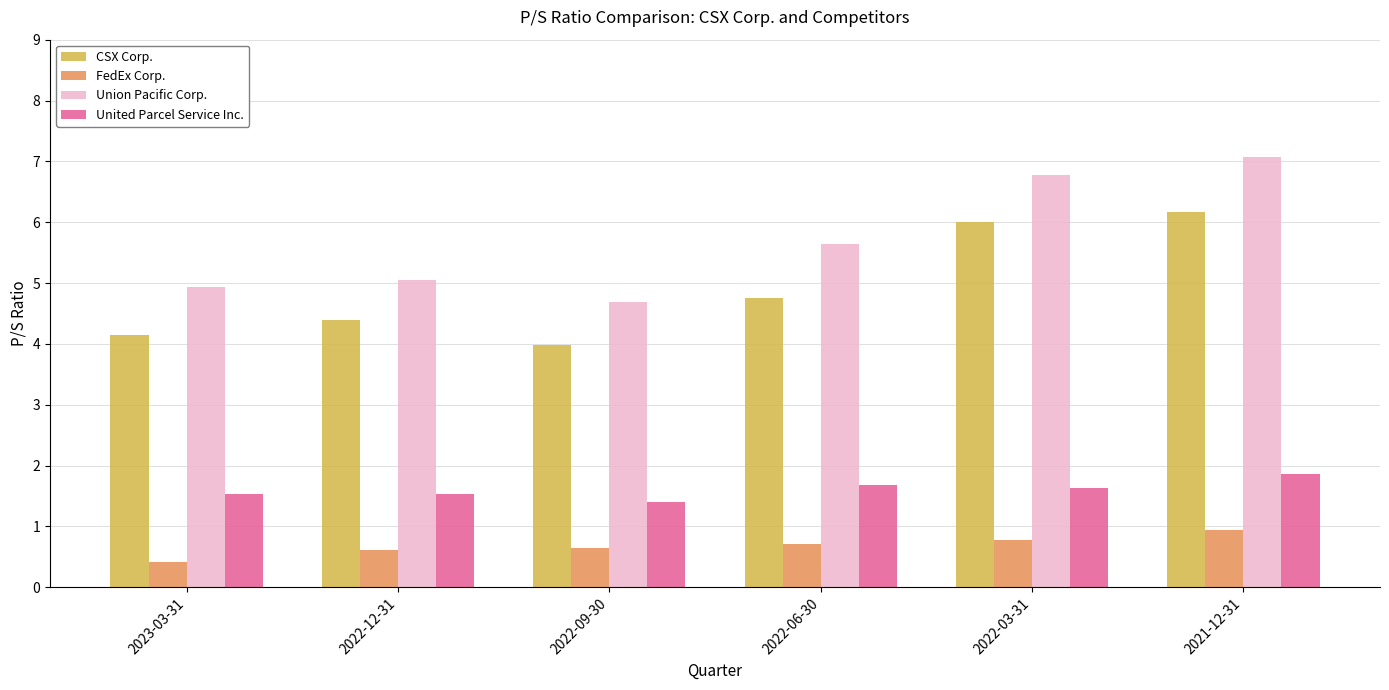

At 2023-03-31, list the series in order from smallest to largest.

FedEx Corp., United Parcel Service Inc., CSX Corp., Union Pacific Corp.